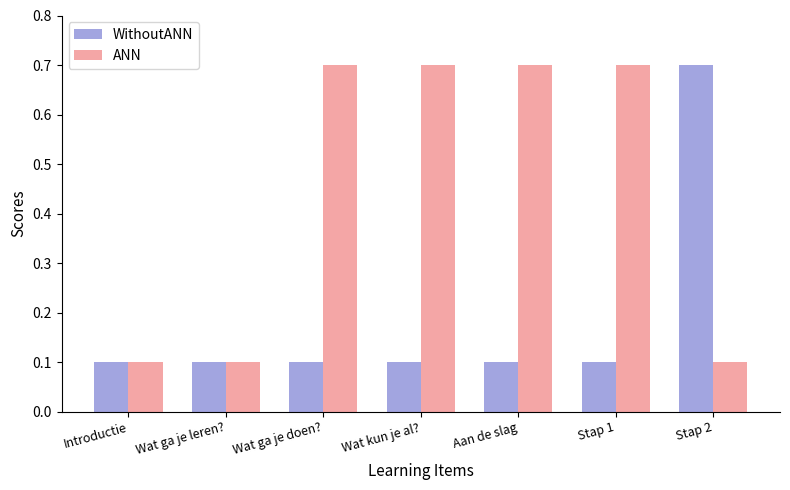

What is the total value across all series at Stap 2?

0.8